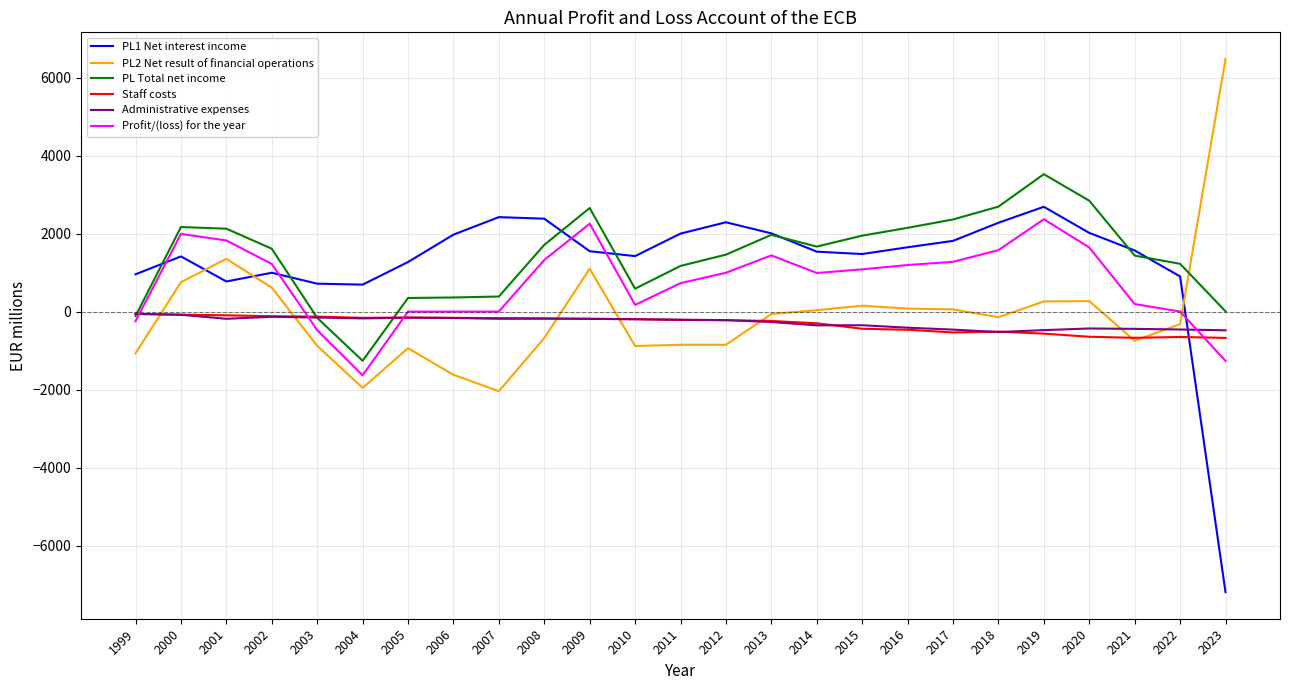

True or false: PL1 Net interest income has more than 2 interior local peaks.

True